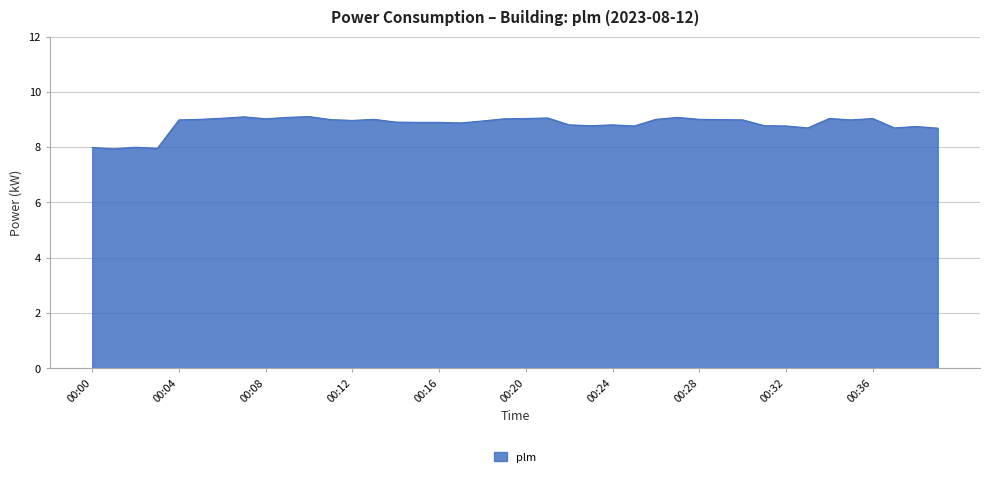

Count the number of categories in the chart.

40